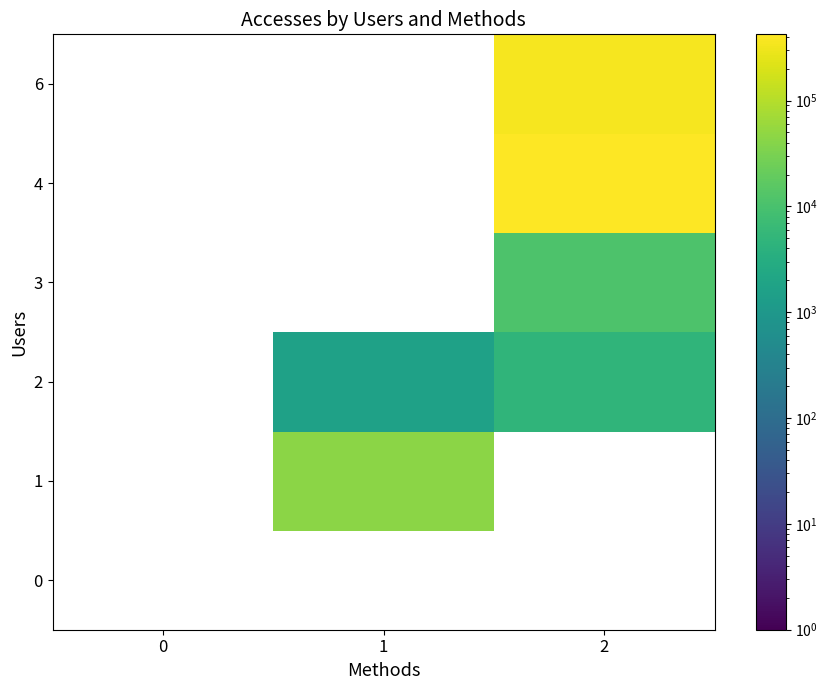

Between 1 and 2, which series saw the biggest shift?

2